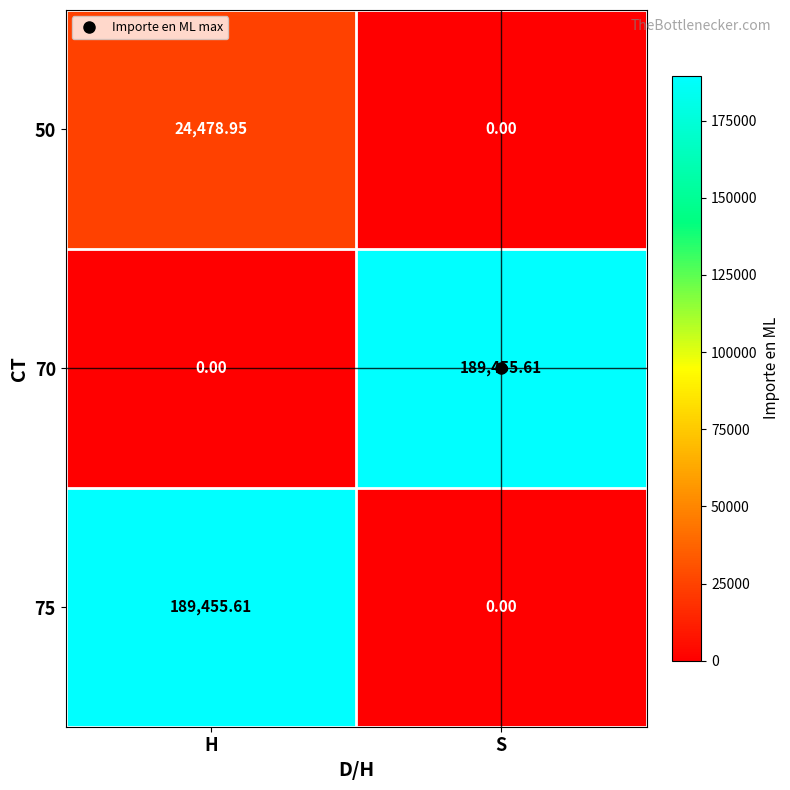

Where is 70 nearest to the value 94727?

H